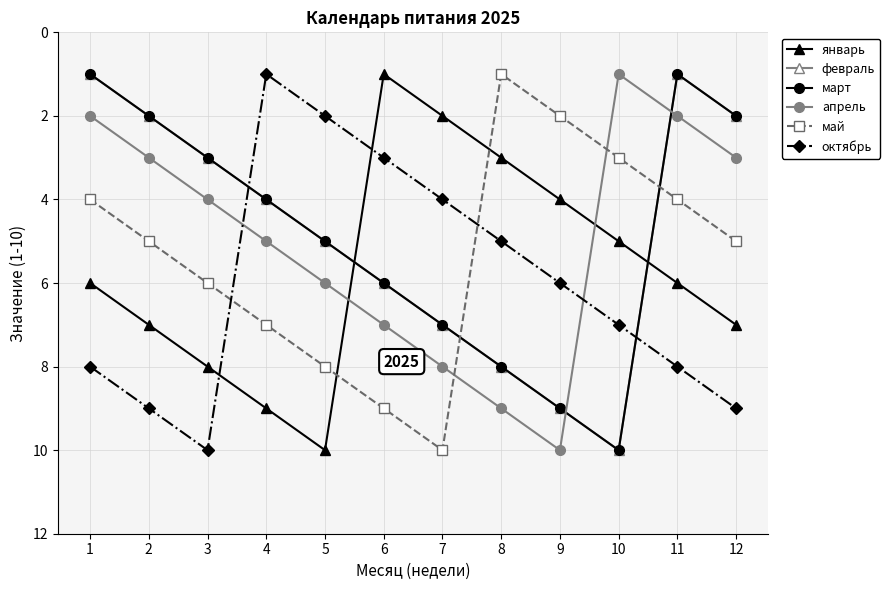

Rank the series by their maximum value, from lowest to highest.

январь, февраль, март, апрель, май, октябрь